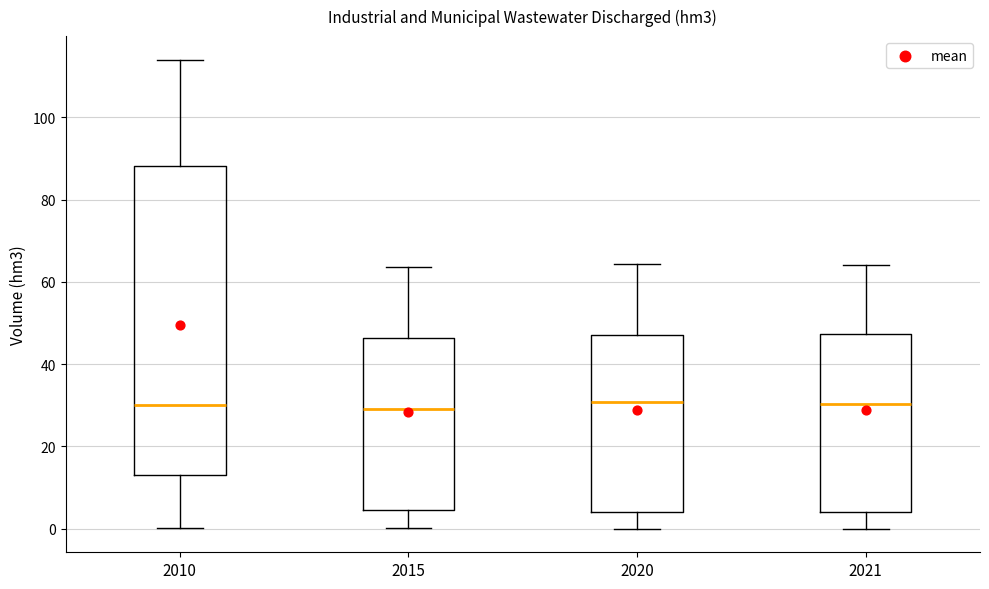

Which box is the tallest, from its lower edge to its upper edge?

2010